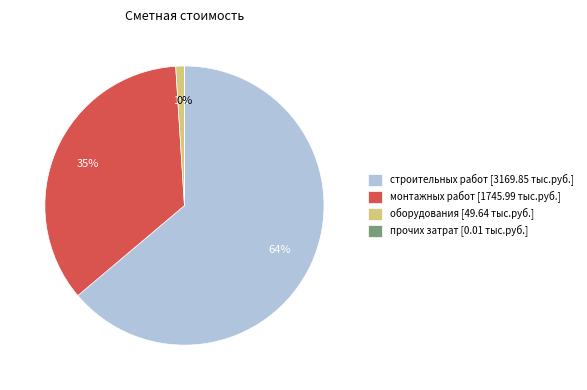

To the nearest percent, what is the difference between the largest and smallest slice percentages?

64%